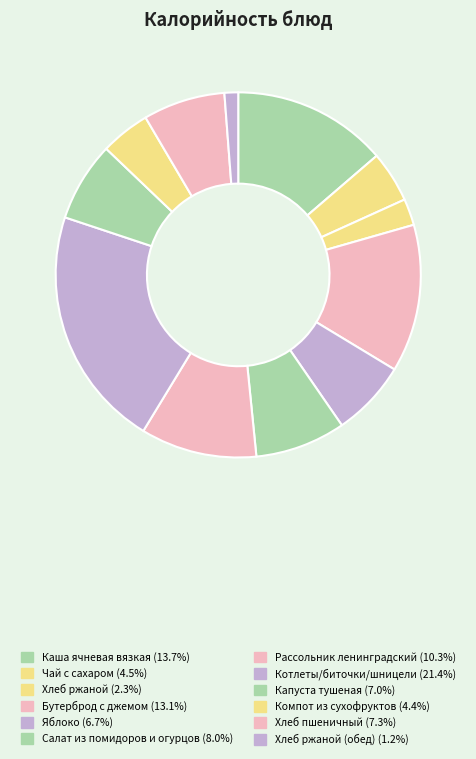

Does any single category account for the majority?

No